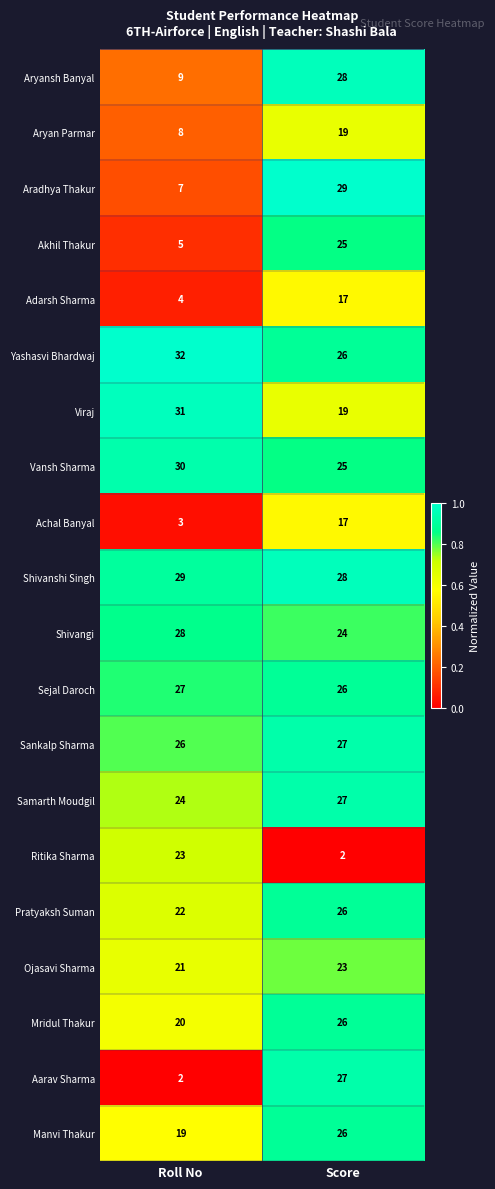

What is the sum of the Viraj values at Roll No and Score?

50